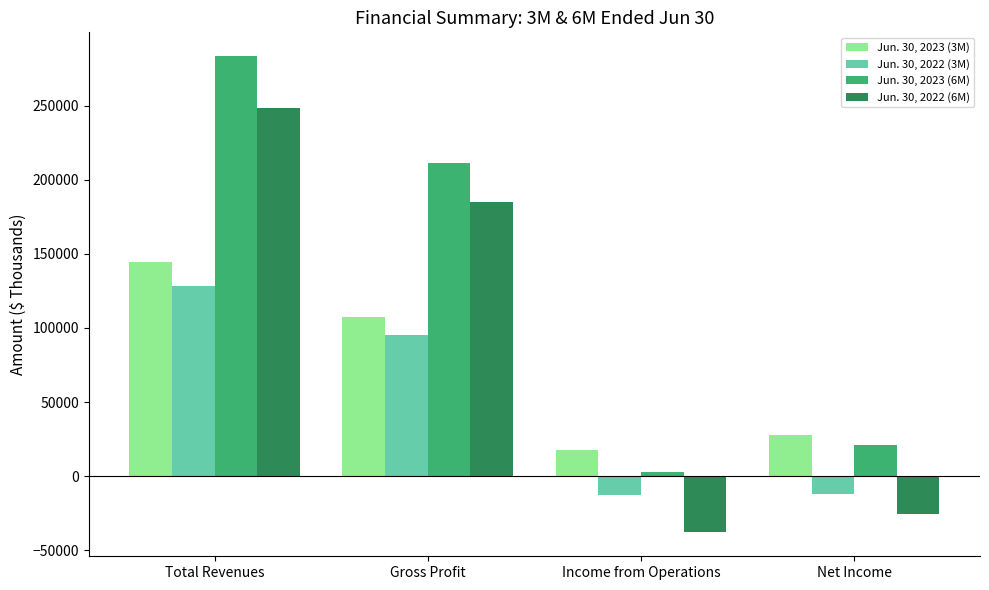

What is the difference between the maximum and minimum values in the Jun. 30, 2023 (3M) series?

126654